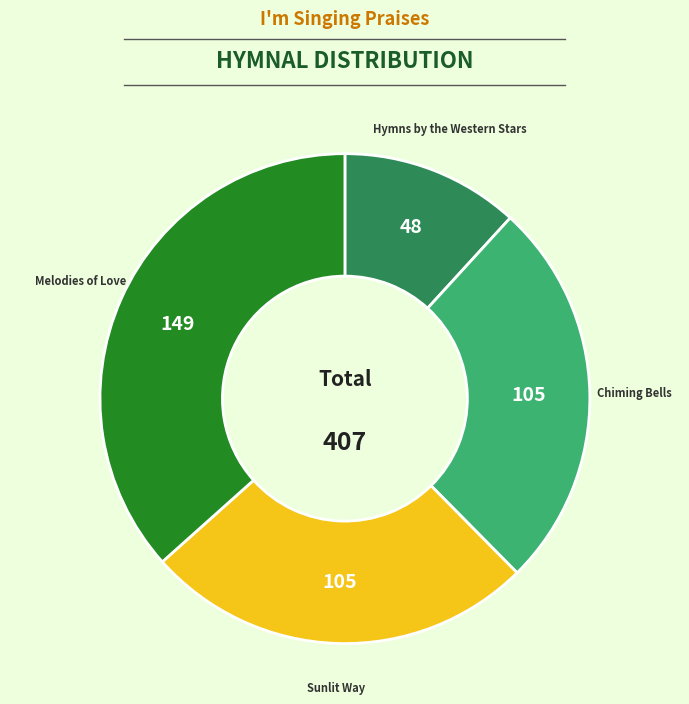

Between Melodies of Love and Hymns by the Western Stars, which is larger?

Melodies of Love